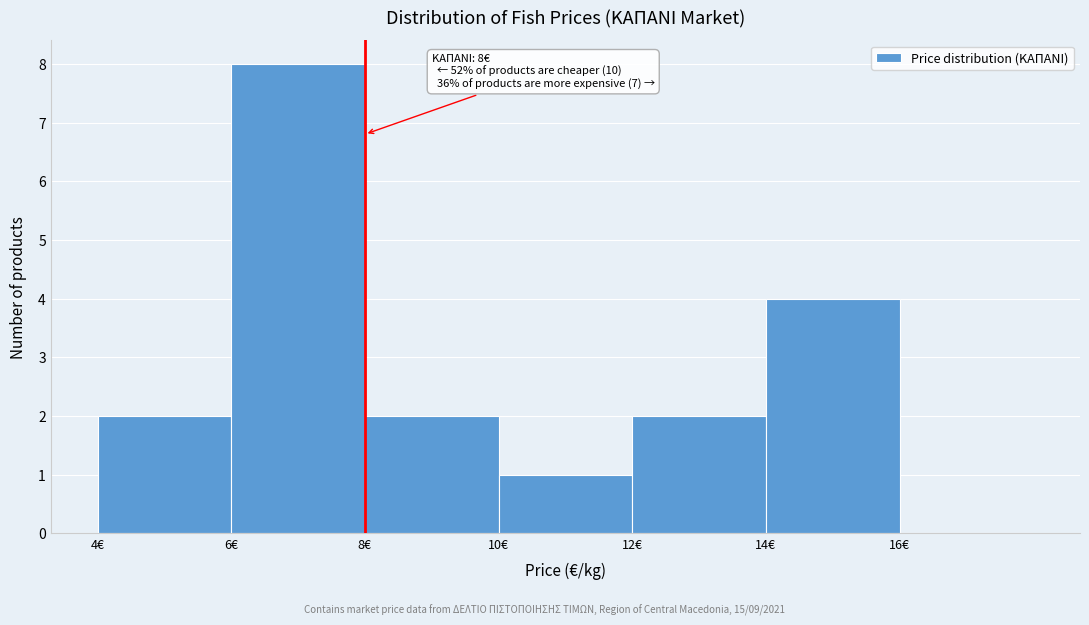

Which range on the x-axis has the tallest bar?

6 to 8